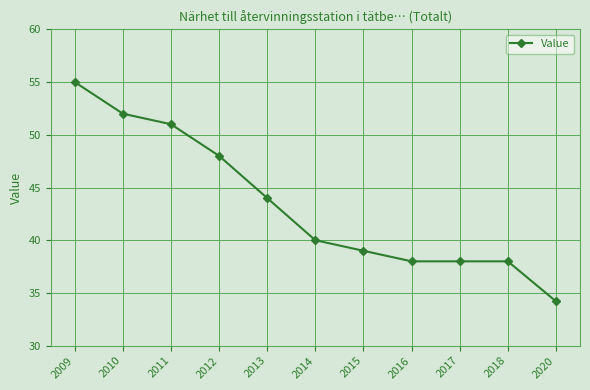

Reading left to right, what are all the values shown in this chart?

2009=55.0	2010=52.0	2011=51.0	2012=48.0	2013=44.0	2014=40.0	2015=39.0	2016=38.0	2017=38.0	2018=38.0	2020=34.2